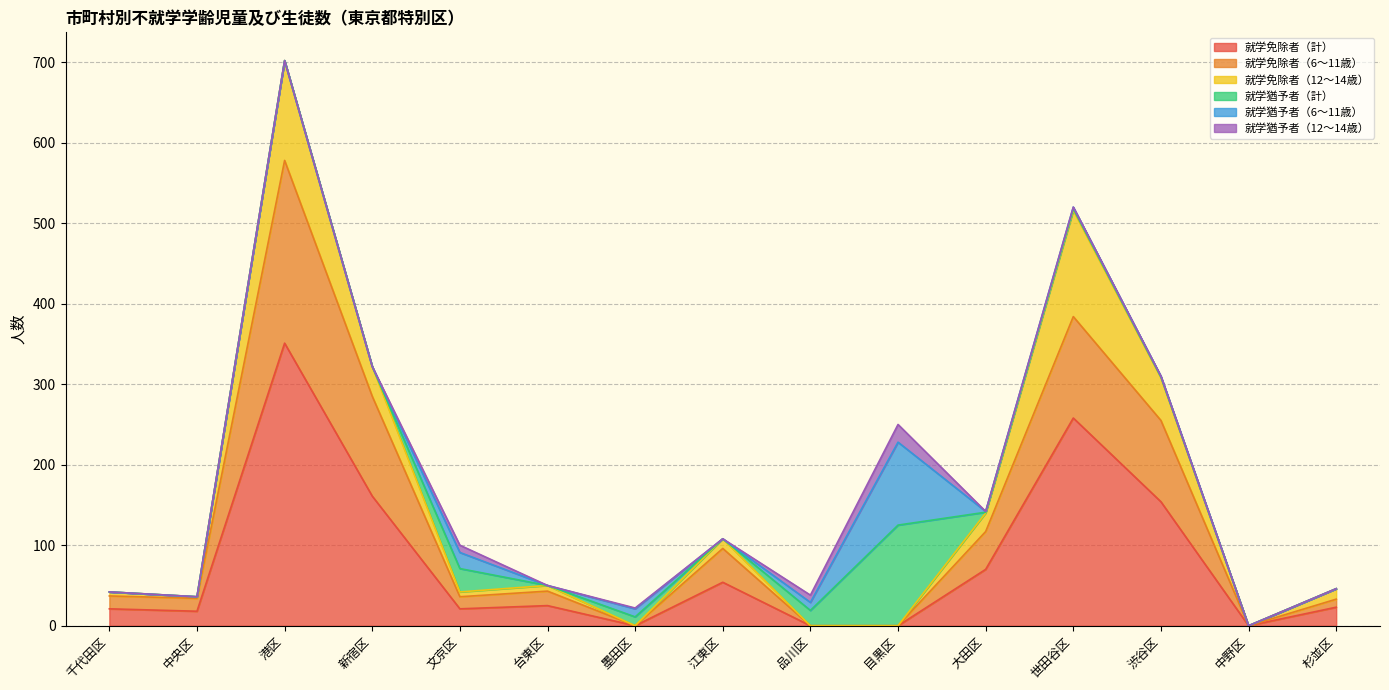

In 就学猶予者（12～14歳）, how many points are lower than both neighbors (excluding endpoints)?

2